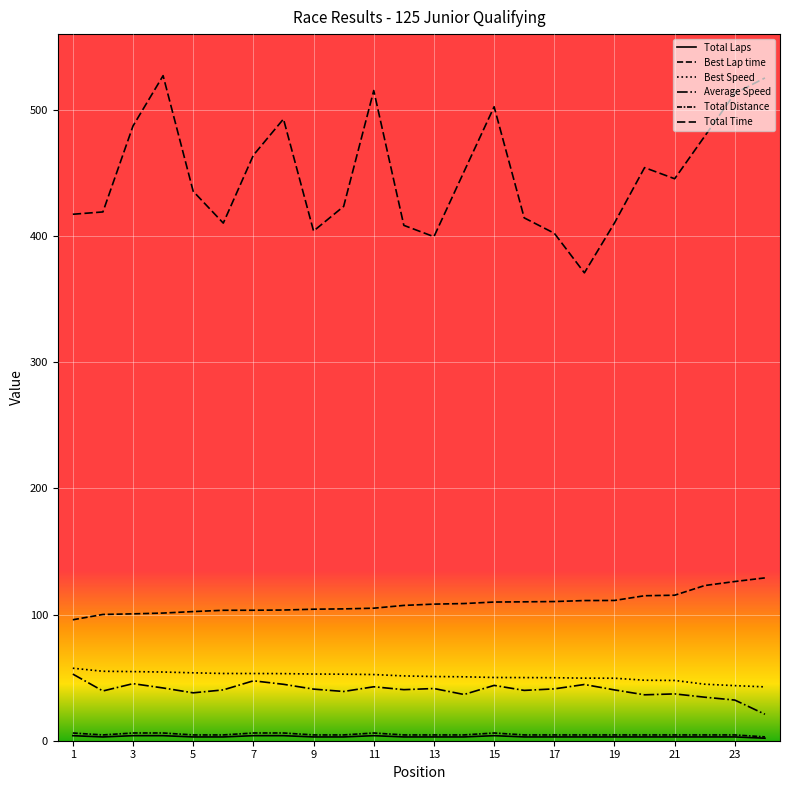

How many lines are shown in the chart?

6